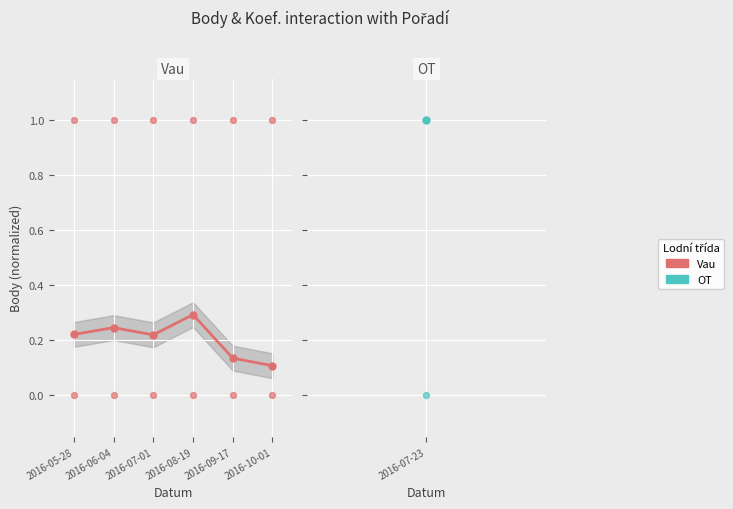

What is the change in value from 2016-06-04 to 2016-10-01?

-0.1